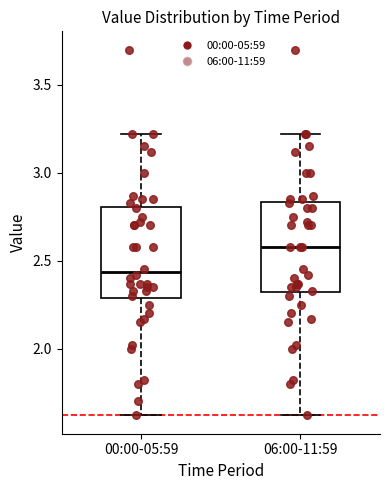

Which box has the lowest median line?

00:00-05:59